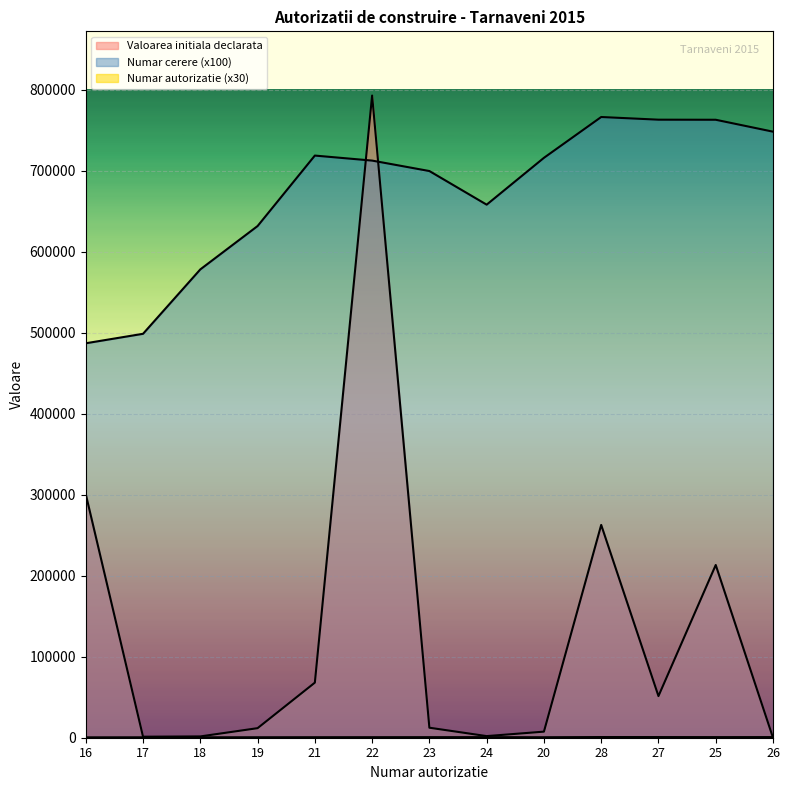

Which series has the widest spread of values?

Valoarea initiala declarata